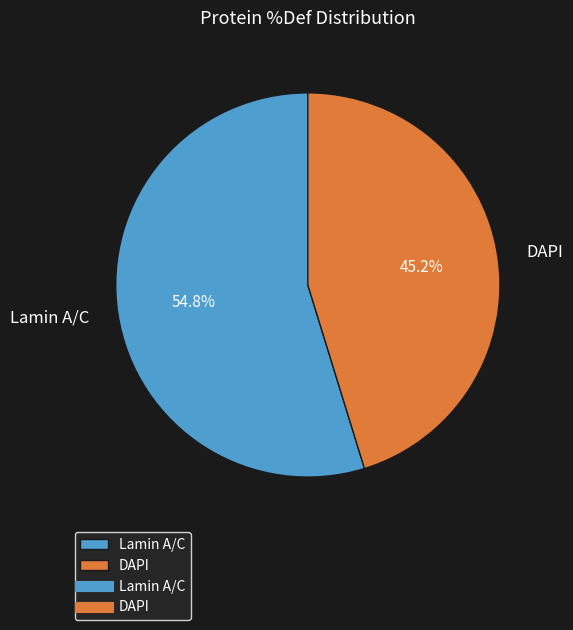

Rank the categories by value from highest to lowest.

Lamin A/C, DAPI